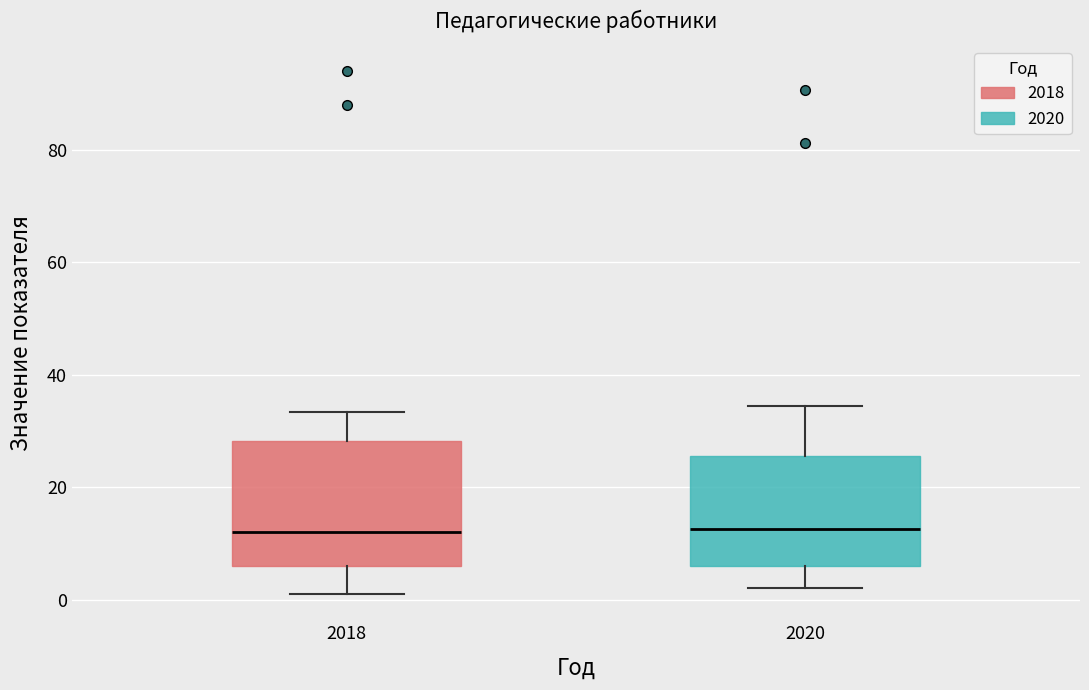

Reading left to right, read every box against the y-axis: the position of its median line, the range the box covers, and the ends of its whiskers. The values are not printed on the chart, so give them approximately, as read against the axis.

2018: median 12, box 6 to 28, whiskers 2 to 34
2020: median 12, box 6 to 26, whiskers 2 to 34